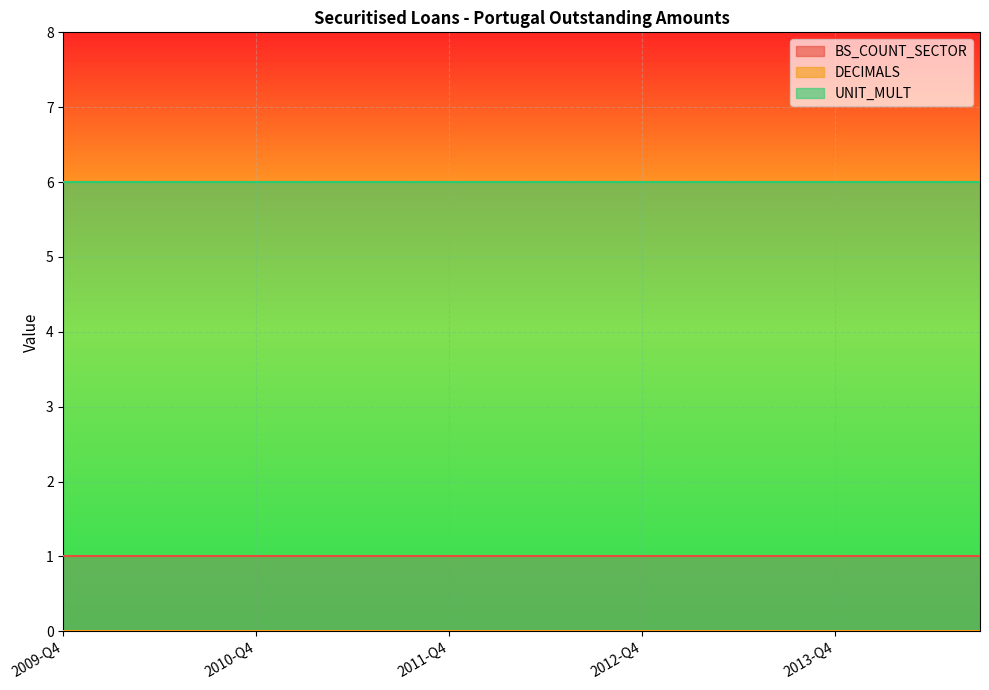

Reading right to left, transcribe all the data shown in this chart.

BS_COUNT_SECTOR: 1	1	1	1	1	1	1	1	1	1	1	1	1	1	1	1	1	1	1	1
DECIMALS: 0	0	0	0	0	0	0	0	0	0	0	0	0	0	0	0	0	0	0	0
UNIT_MULT: 6	6	6	6	6	6	6	6	6	6	6	6	6	6	6	6	6	6	6	6